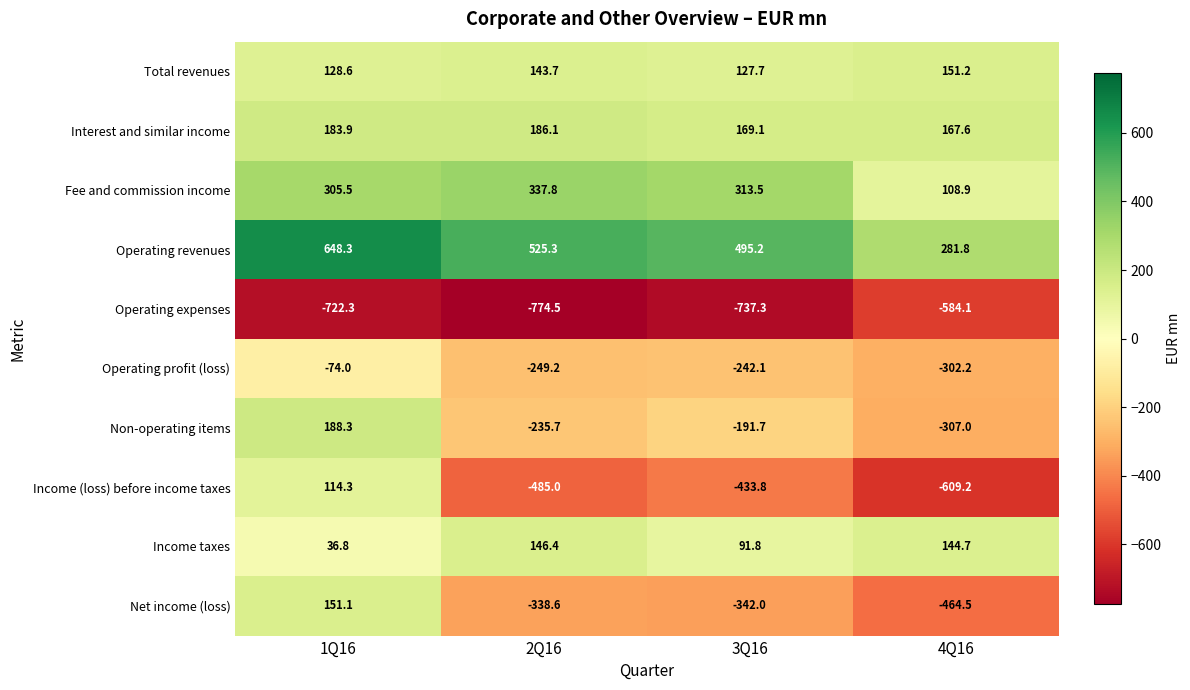

What is the sum of the Total revenues values at 2Q16 and 3Q16?

271.4